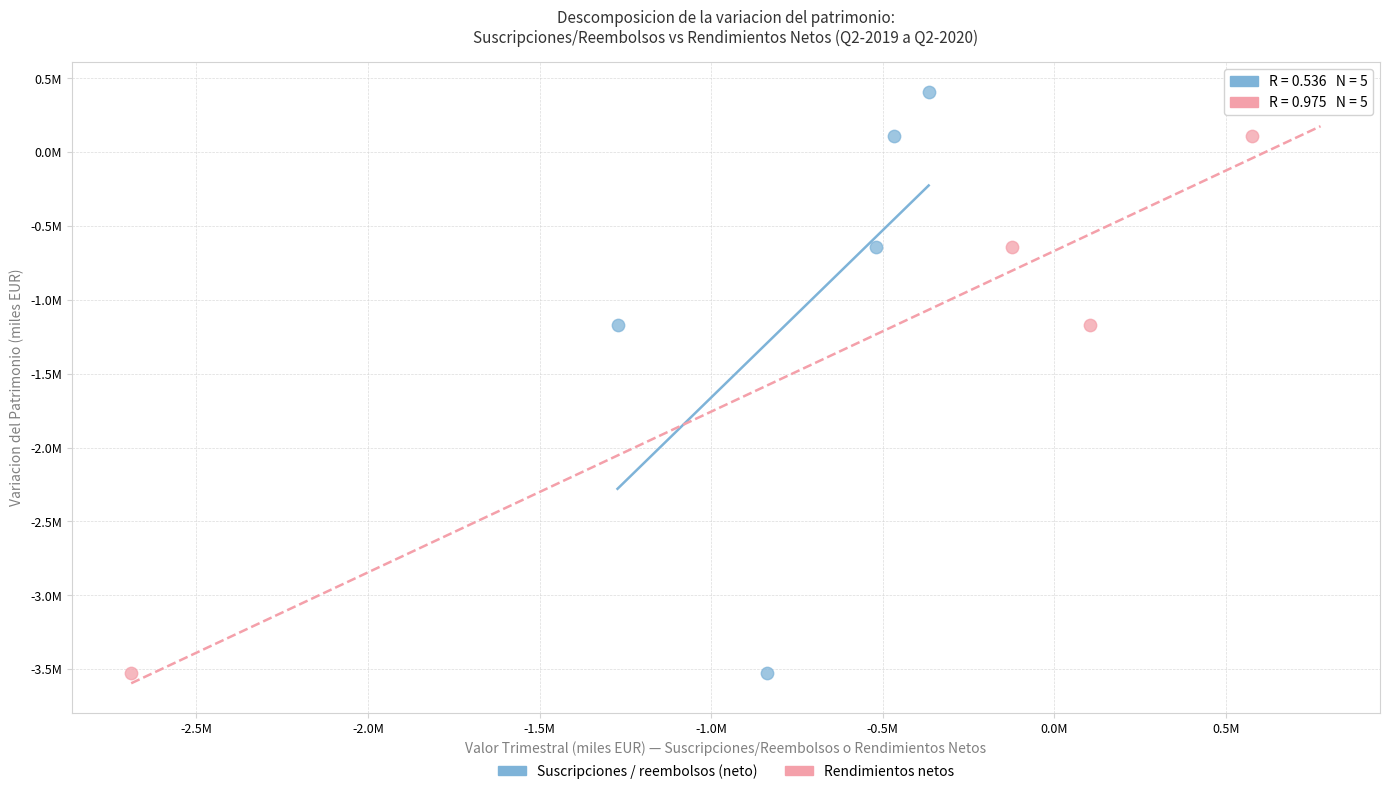

What are all the series names shown in the legend?

Suscripciones / reembolsos (neto), Rendimientos netos